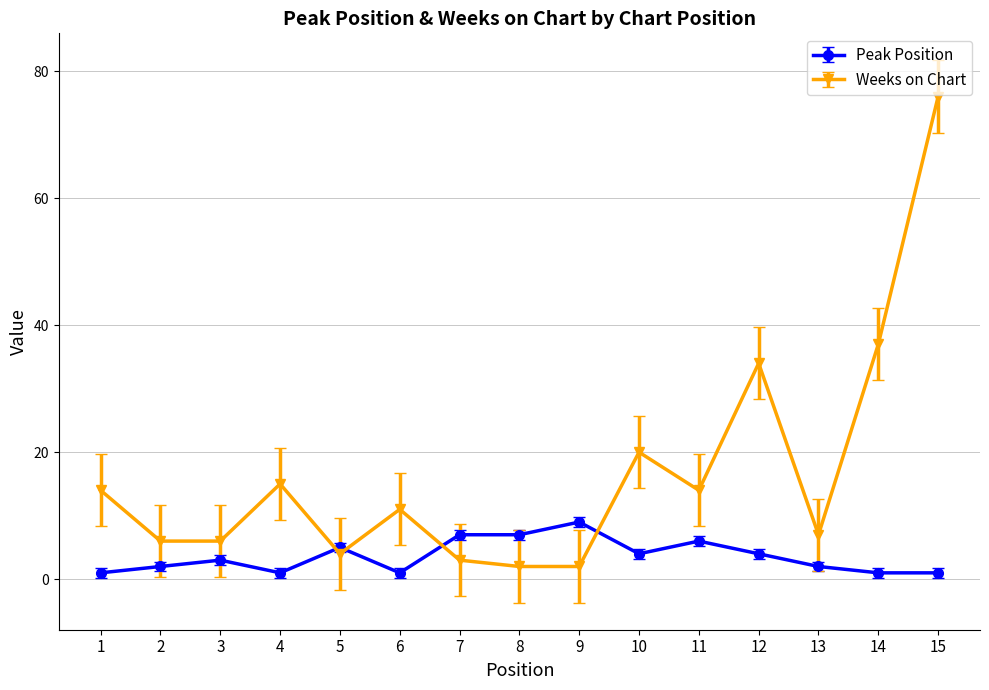

At which label is Peak Position closest to 5?

5